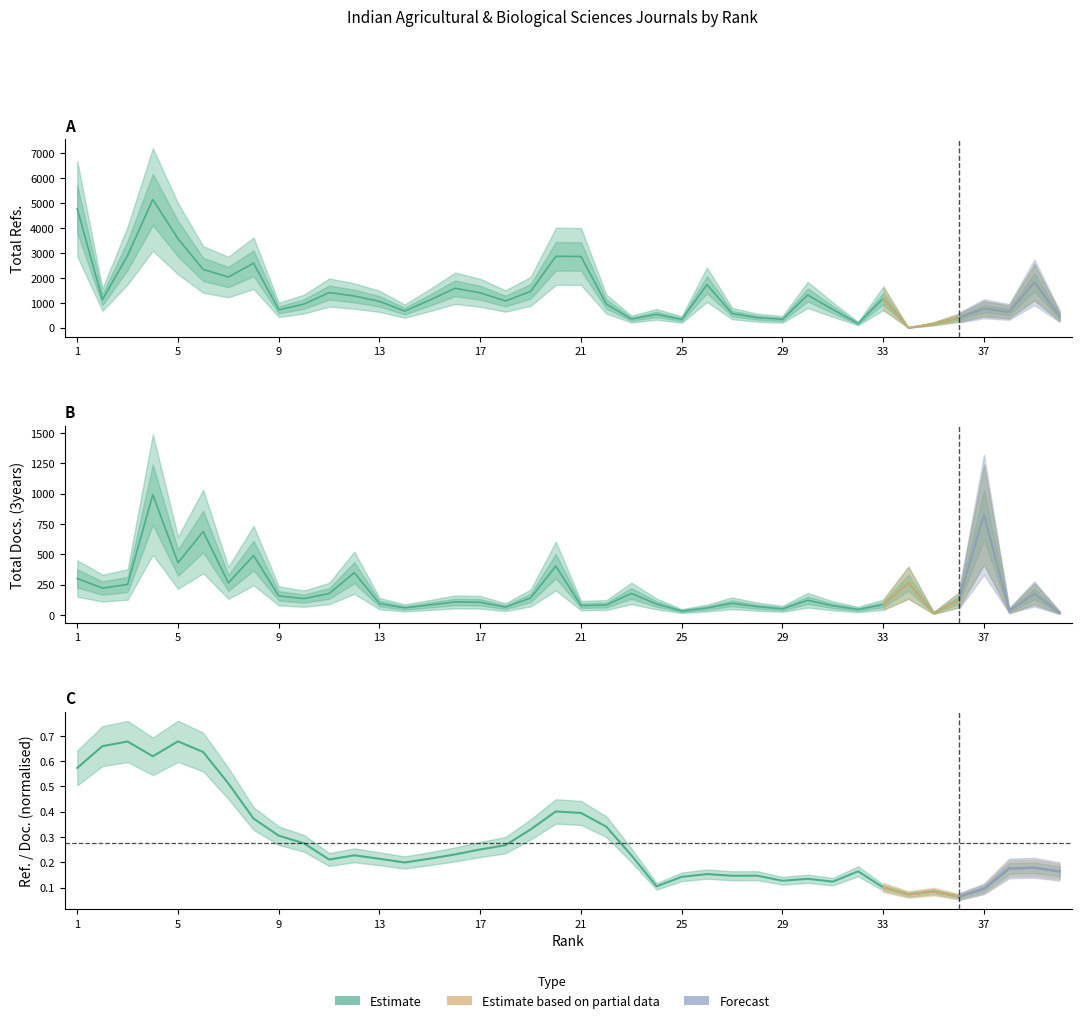

What is the value of the Total Docs. (3years) point at the 37th from the left?

825.0